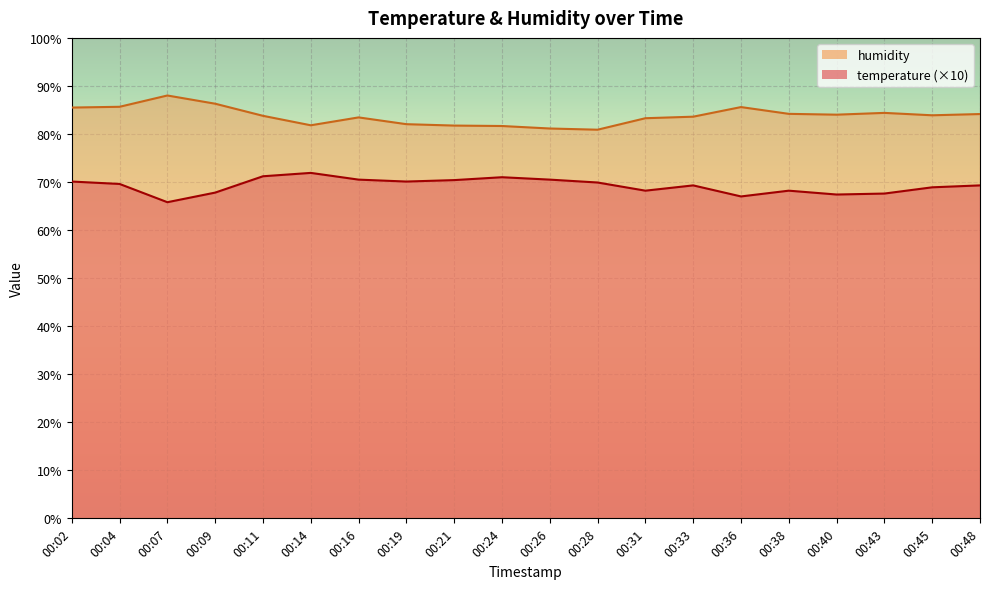

How many values in the humidity series are below 83?

6